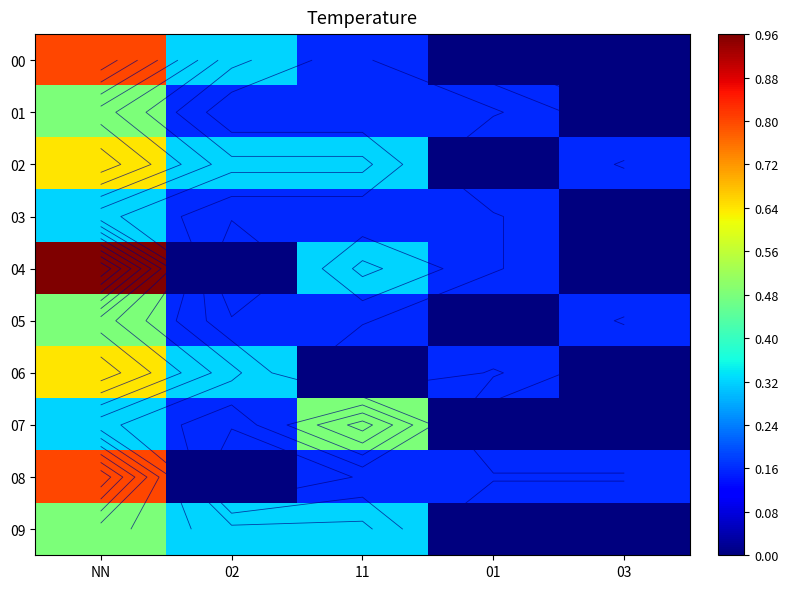

Rank the series by their maximum value, from highest to lowest.

04, 00, 08, 02, 06, 01, 05, 07, 09, 03